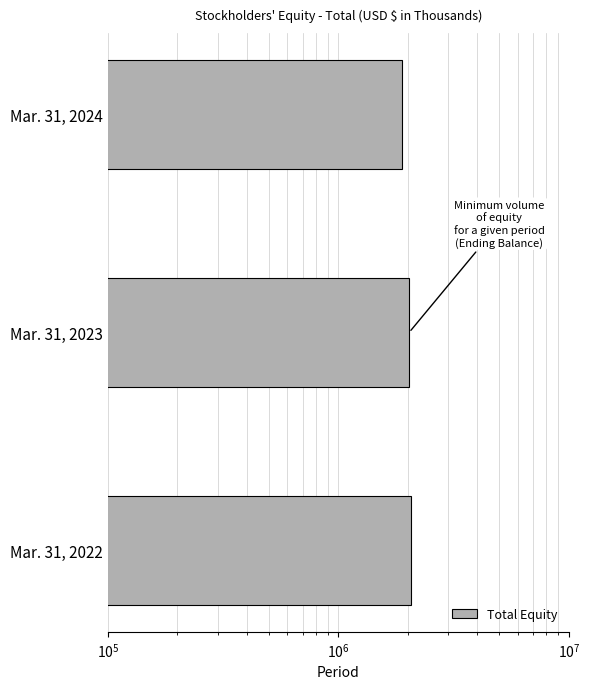

What is the difference between the second highest and minimum values?

137584